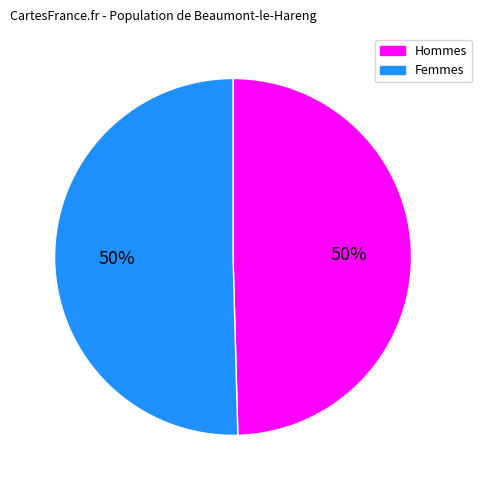

True or false: Hommes accounts for 50% of the total.

True